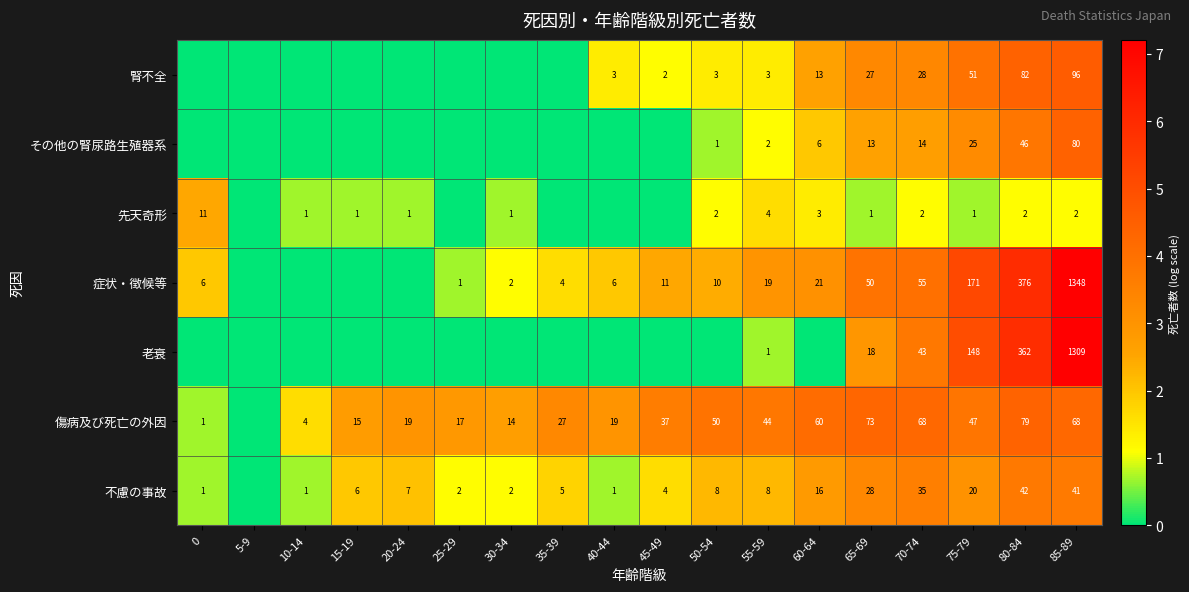

At how many categories does at least one series exceed 3?

10